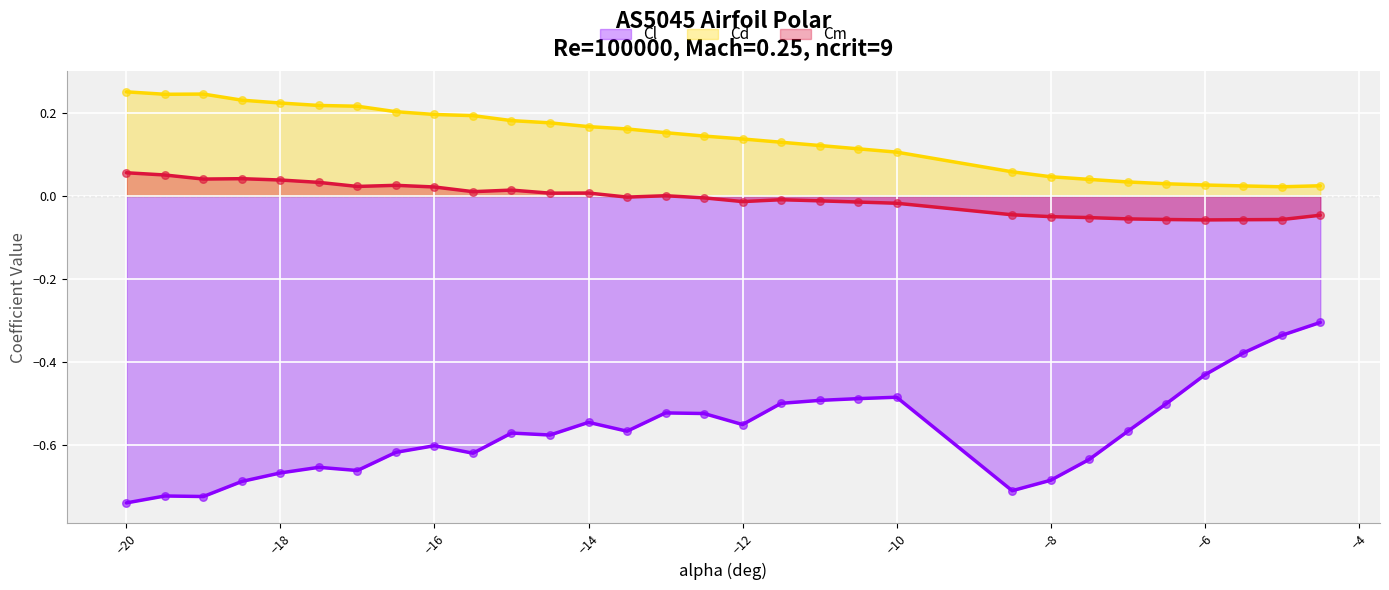

Which series reaches the maximum Y coordinate?

Cd